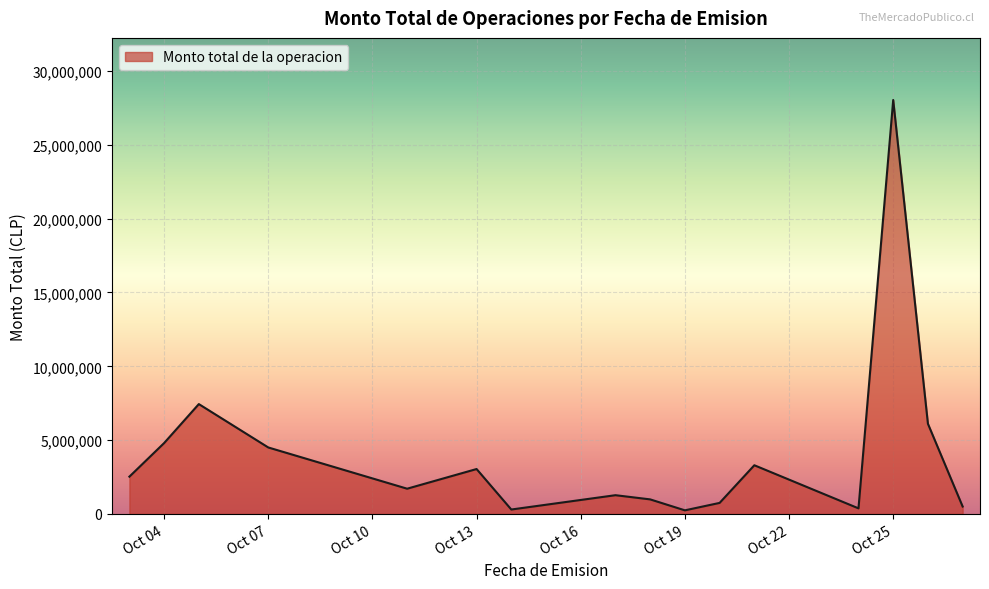

What is the maximum value shown in the chart?

28034654